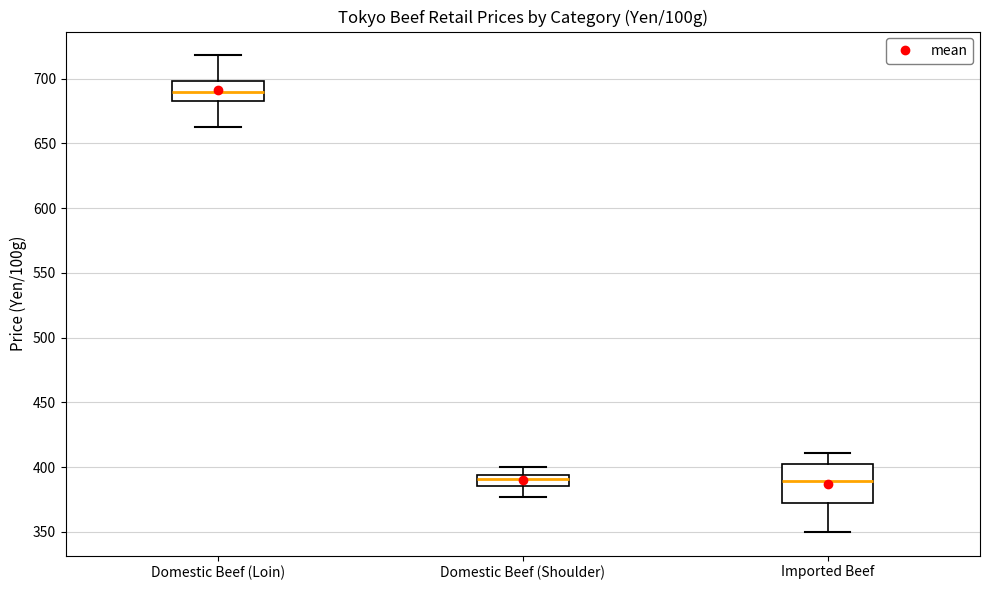

Which box has the highest median line?

Domestic Beef (Loin)